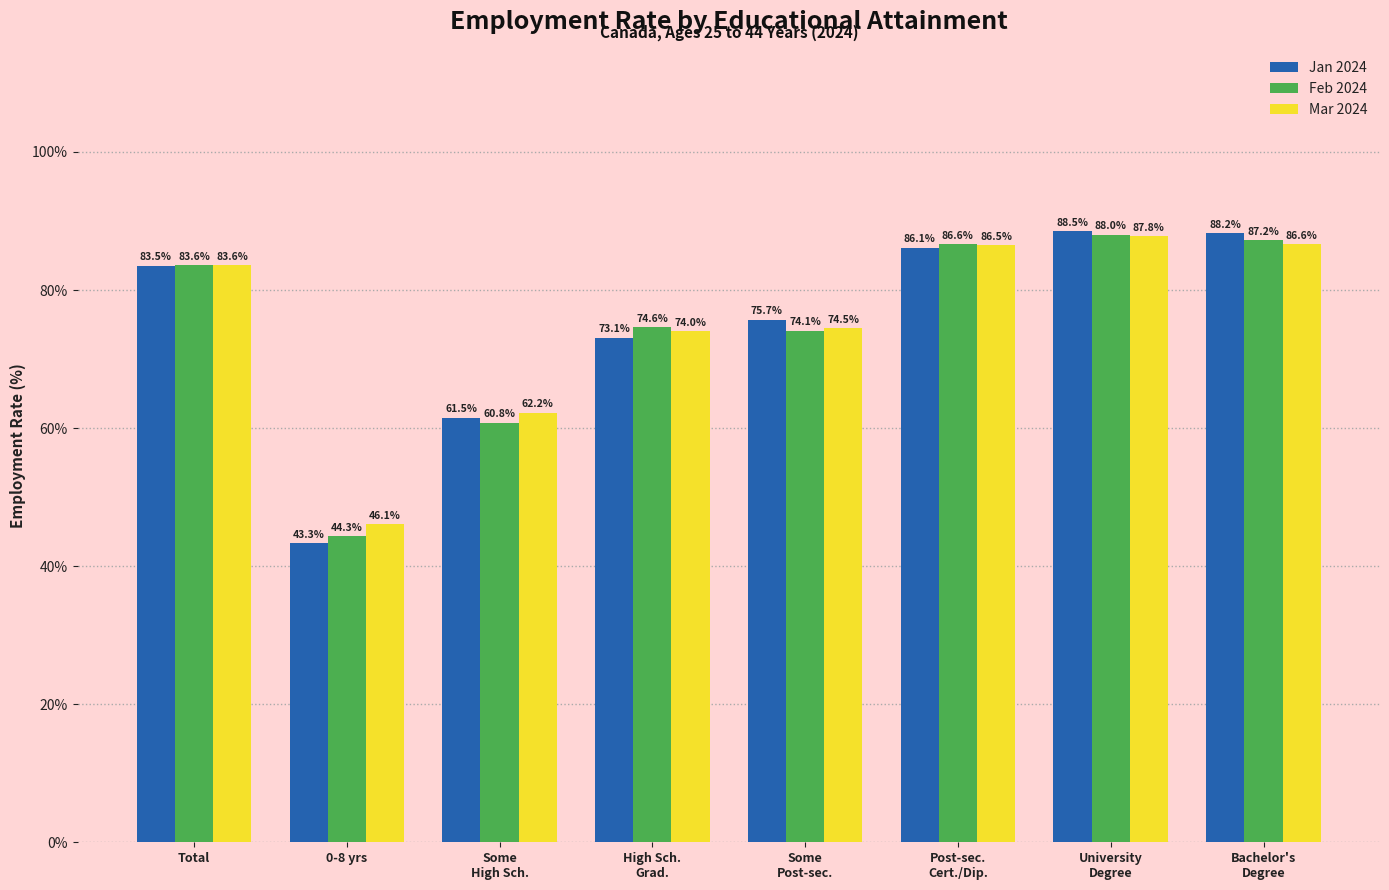

Which category has the lowest value across all series?

0-8 yrs